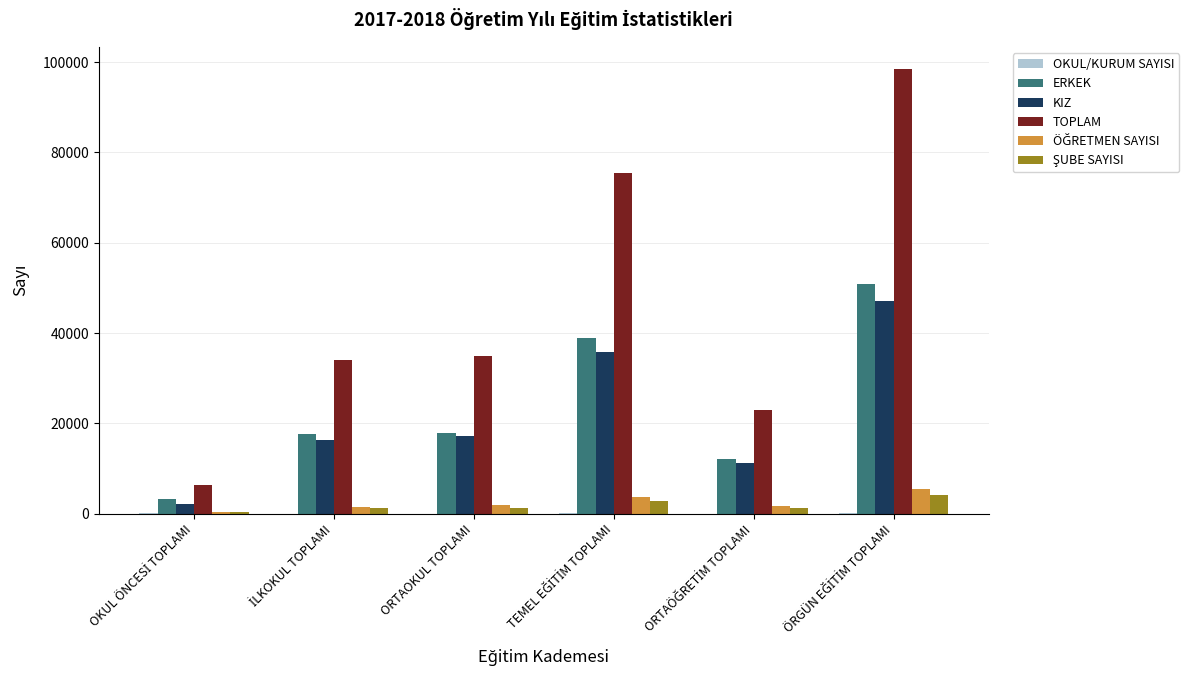

What is the sum of all ERKEK values?

140628